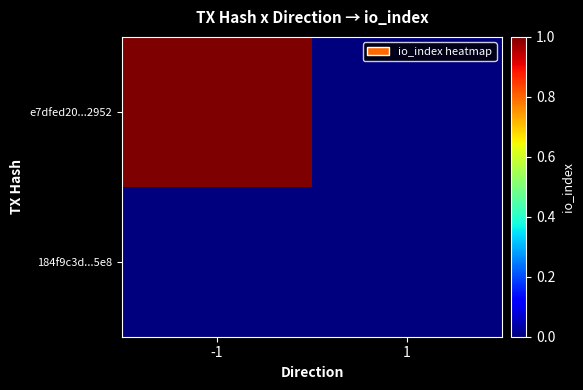

What is the total value across all series at -1?

1